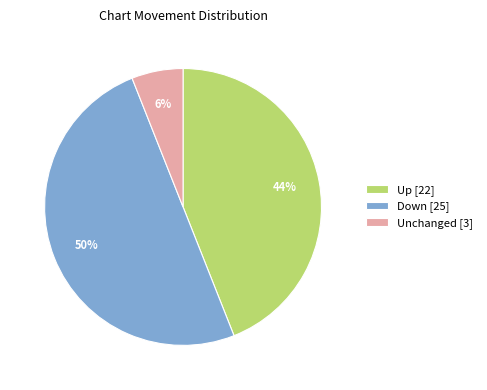

What percentage is the Down [25] slice, to the nearest percent?

50%